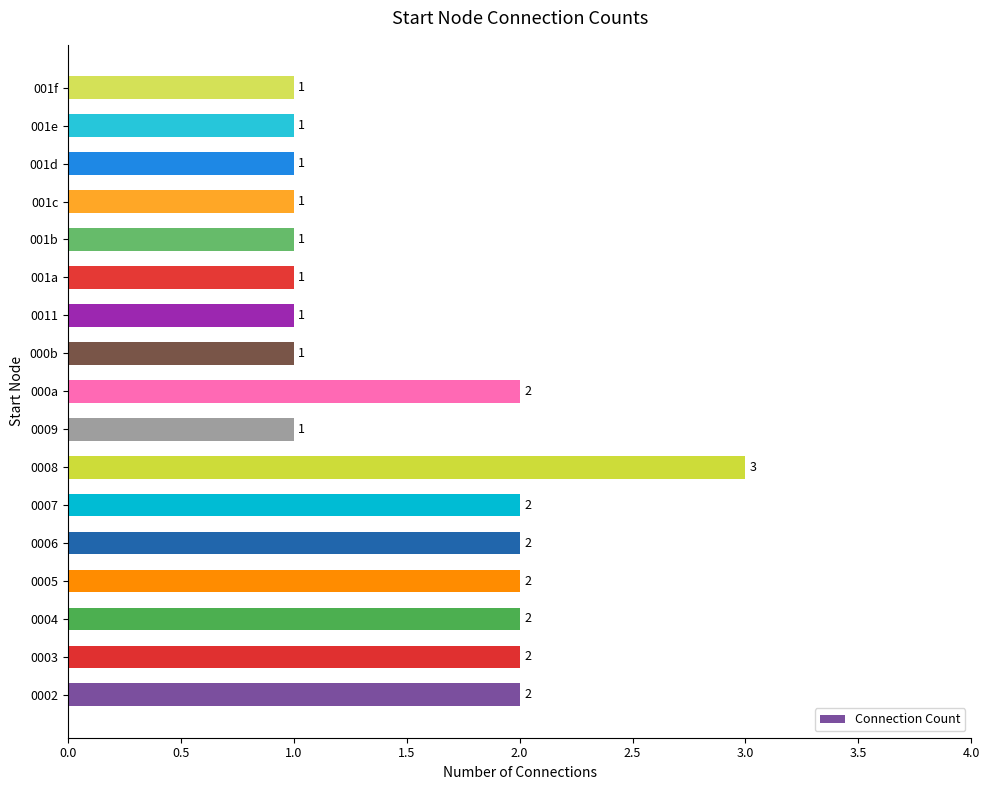

At which category does the chart reach its peak across all series?

0008